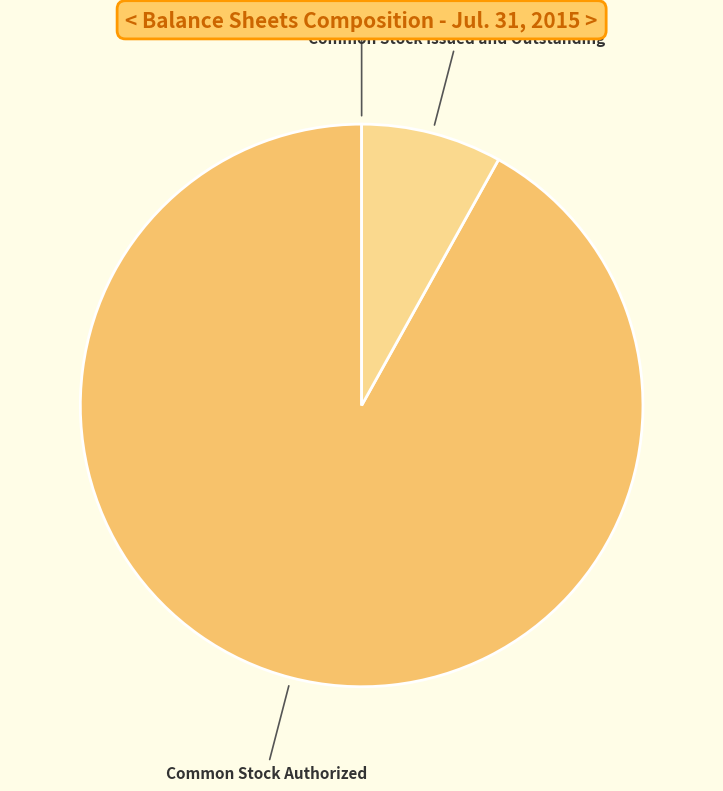

Do Common Stock Authorized and Common Stock Issued and Outstanding together represent more than half of the pie?

Yes